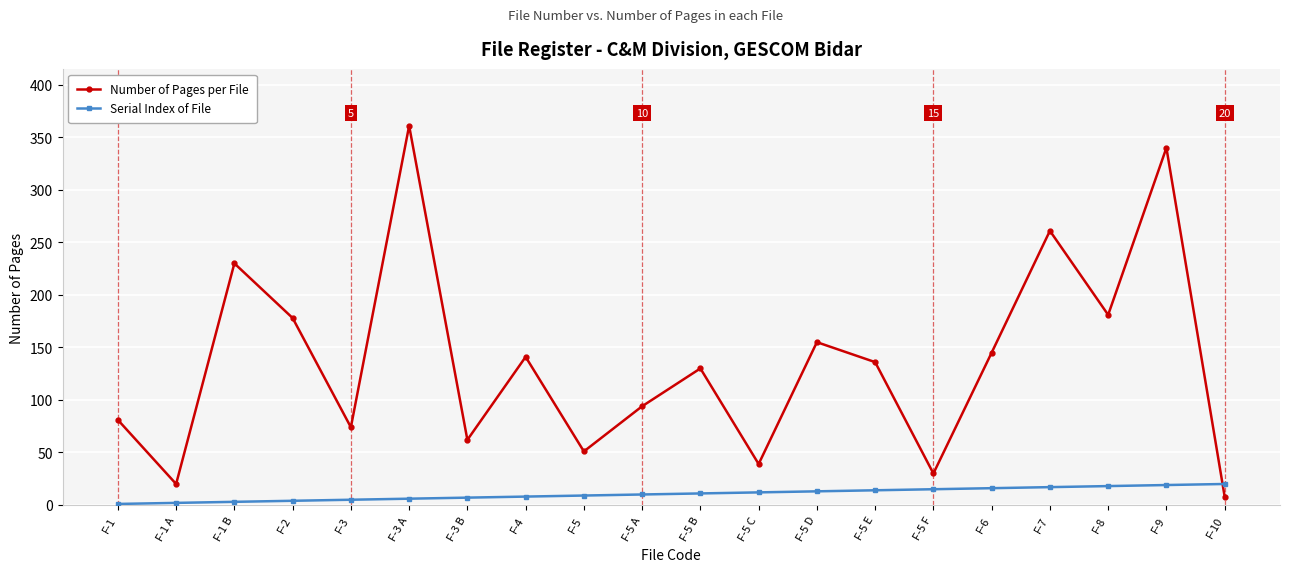

The Number of Pages per File series shows 60 at F-5 C. True or false?

False